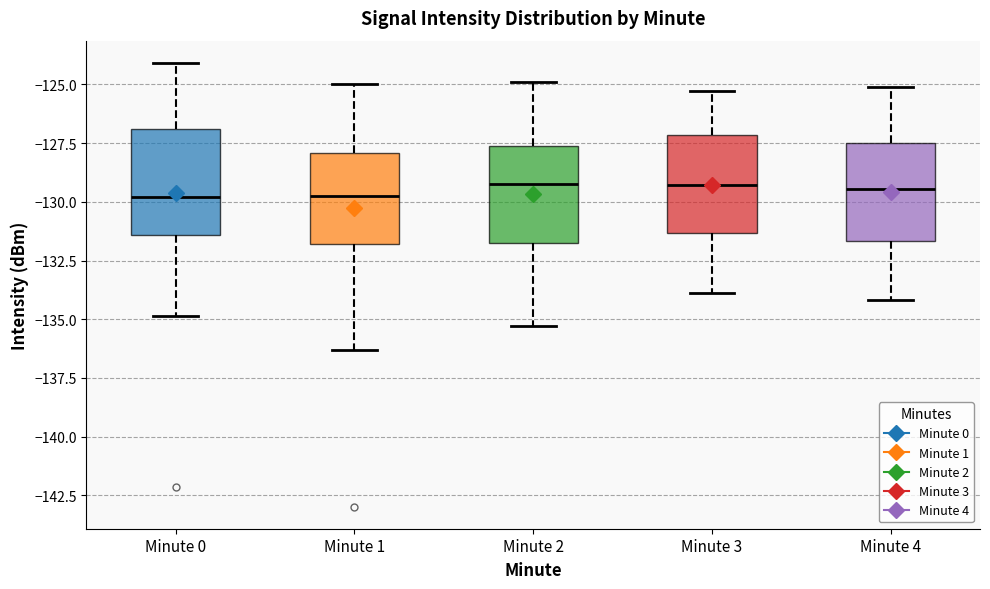

Where is the lower edge of the box for Minute 1 on the y-axis? The values are not printed on the chart, so give them approximately, as read against the axis.

-132.0